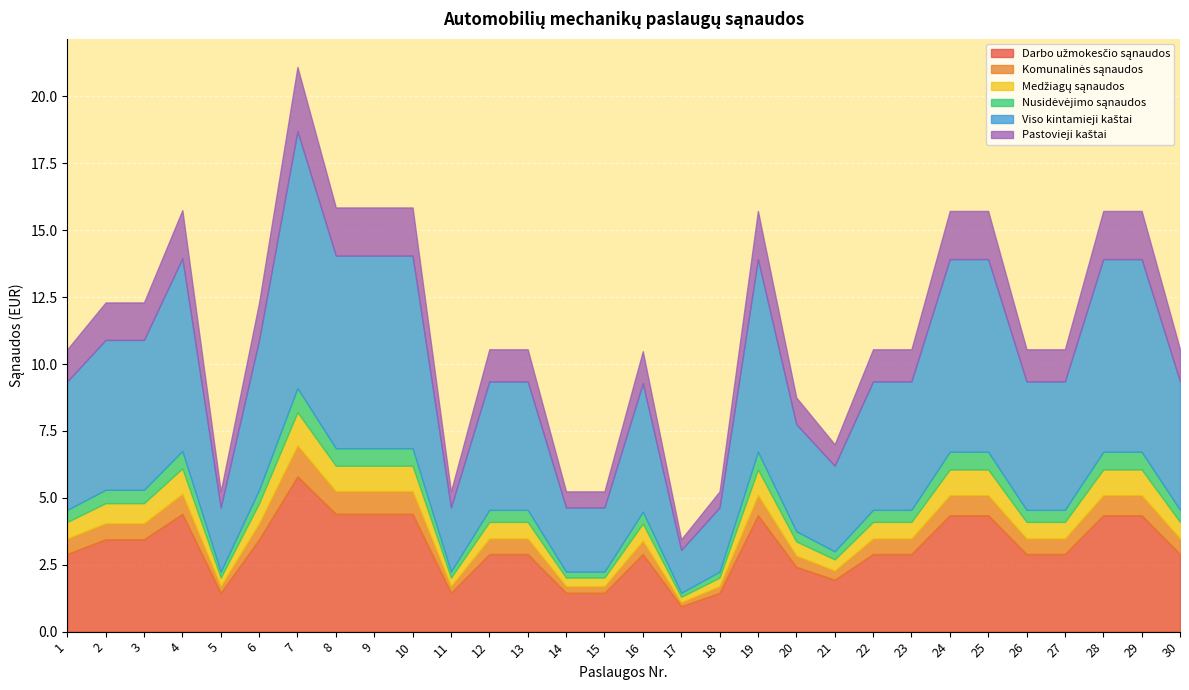

The value of Komunalinės sąnaudos at 24 is 0.5. True or false?

False